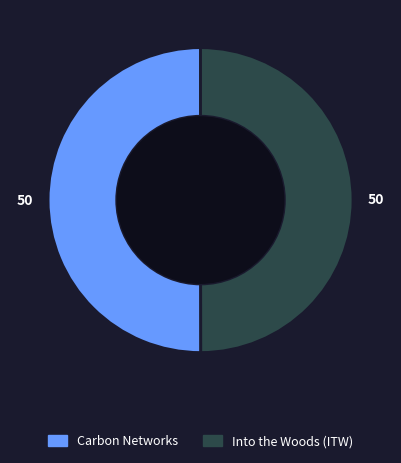

True or false: Into the Woods (ITW) accounts for 50% of the total.

True